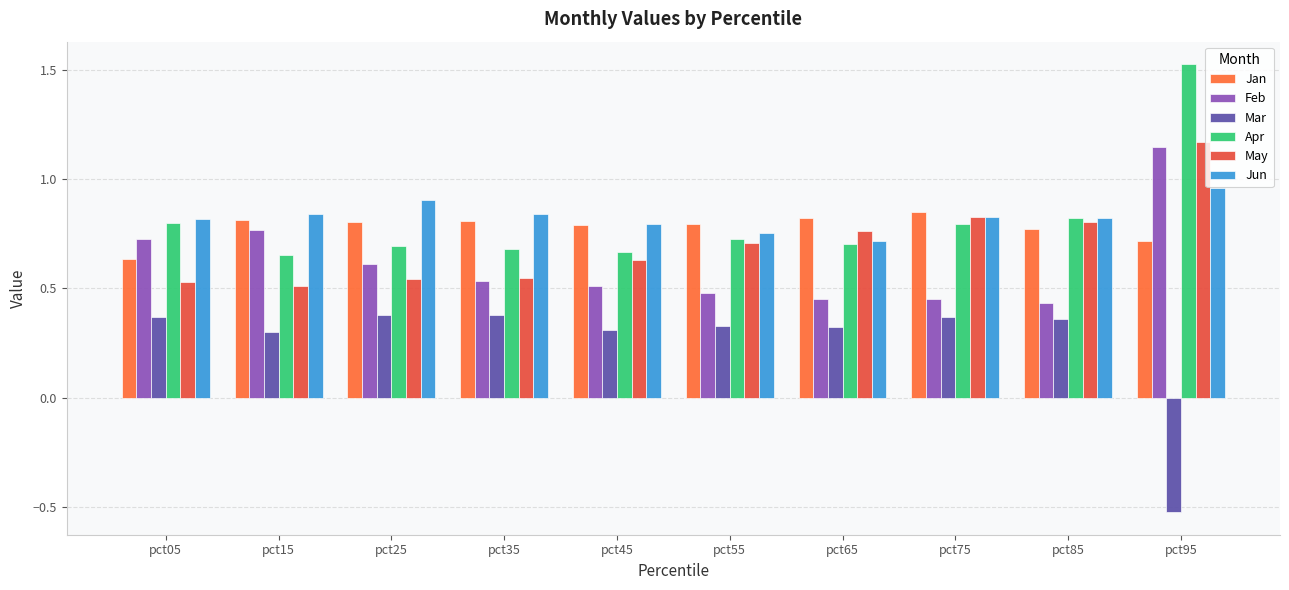

Reading left to right, list all the values displayed in this chart.

Jan: 0.6	0.8	0.8	0.8	0.8	0.8	0.8	0.8	0.8	0.7
Feb: 0.7	0.8	0.6	0.5	0.5	0.5	0.5	0.5	0.4	1.1
Mar: 0.4	0.3	0.4	0.4	0.3	0.3	0.3	0.4	0.4	-0.5
Apr: 0.8	0.7	0.7	0.7	0.7	0.7	0.7	0.8	0.8	1.5
May: 0.5	0.5	0.5	0.5	0.6	0.7	0.8	0.8	0.8	1.2
Jun: 0.8	0.8	0.9	0.8	0.8	0.8	0.7	0.8	0.8	1.0